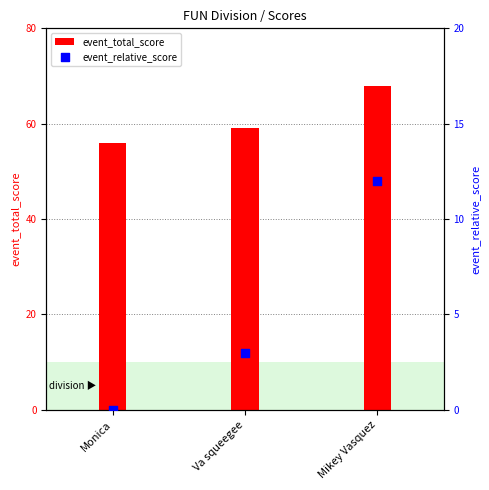

What are all the series names shown in the legend?

event_total_score, event_relative_score